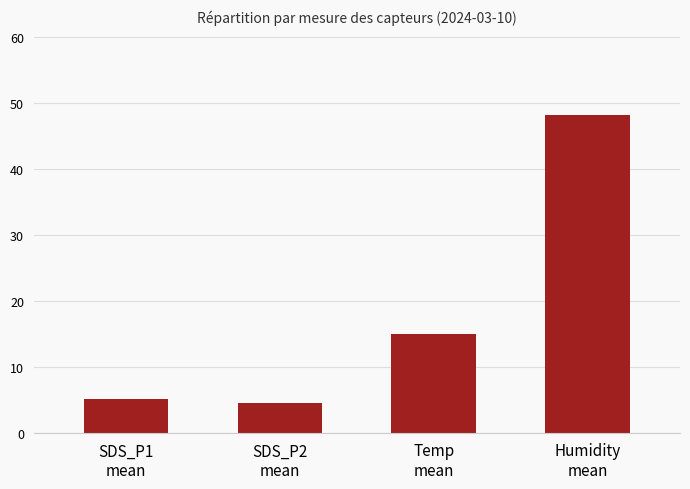

Does the chart contain any negative values?

No